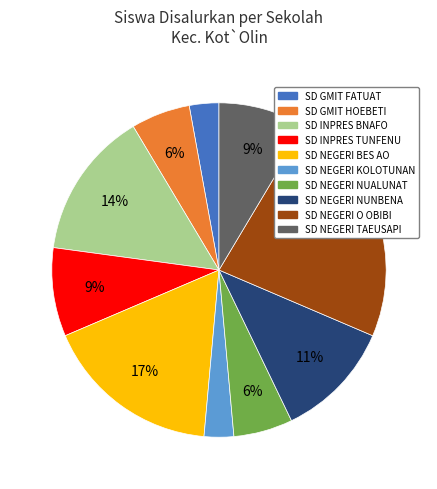

Combined, do SD NEGERI NUALUNAT and SD NEGERI O OBIBI account for over 50%?

No